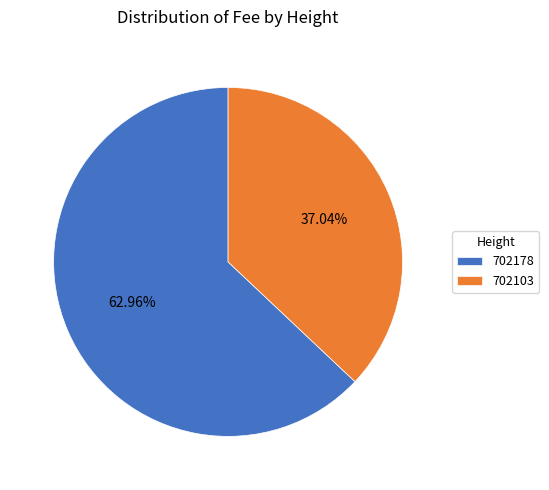

How many slices are in this pie chart?

2